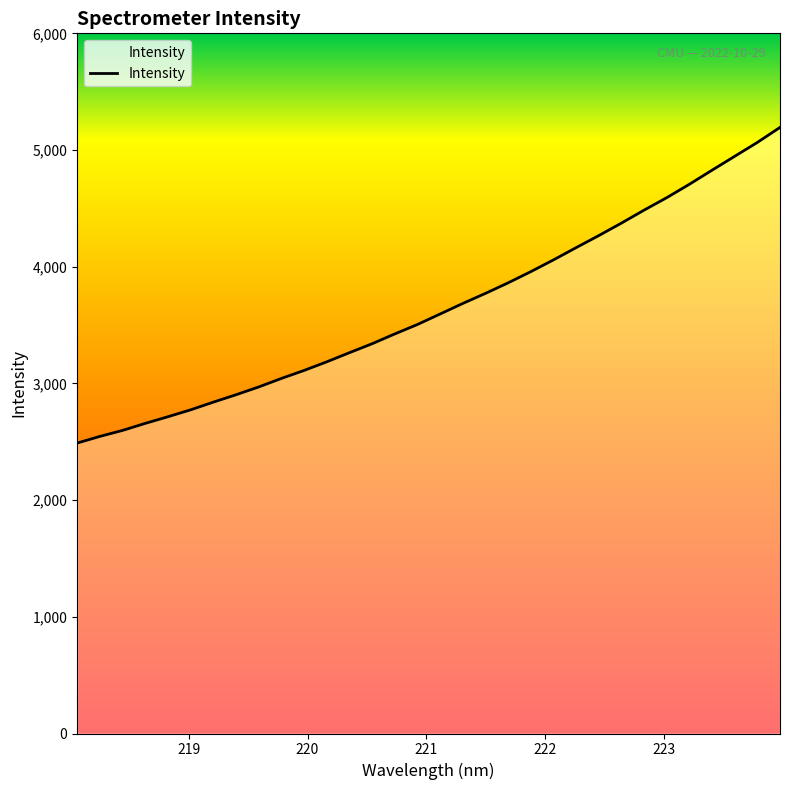

What is the difference between the maximum and minimum values?

2705.0